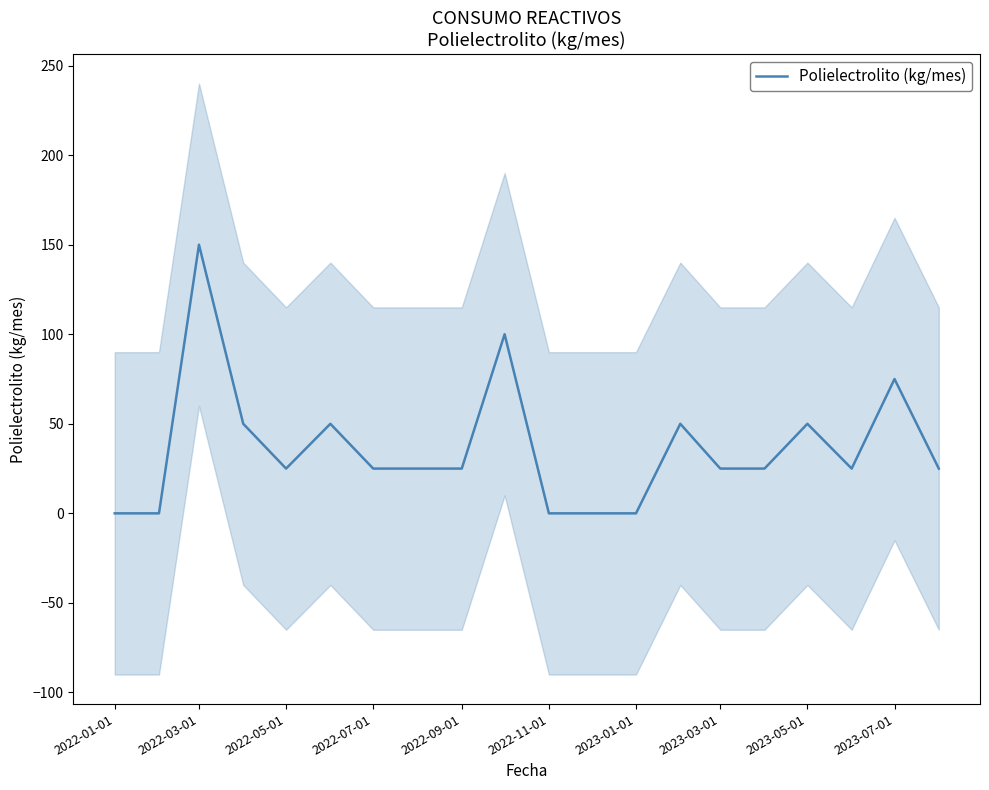

How many data points are less than 25?

5